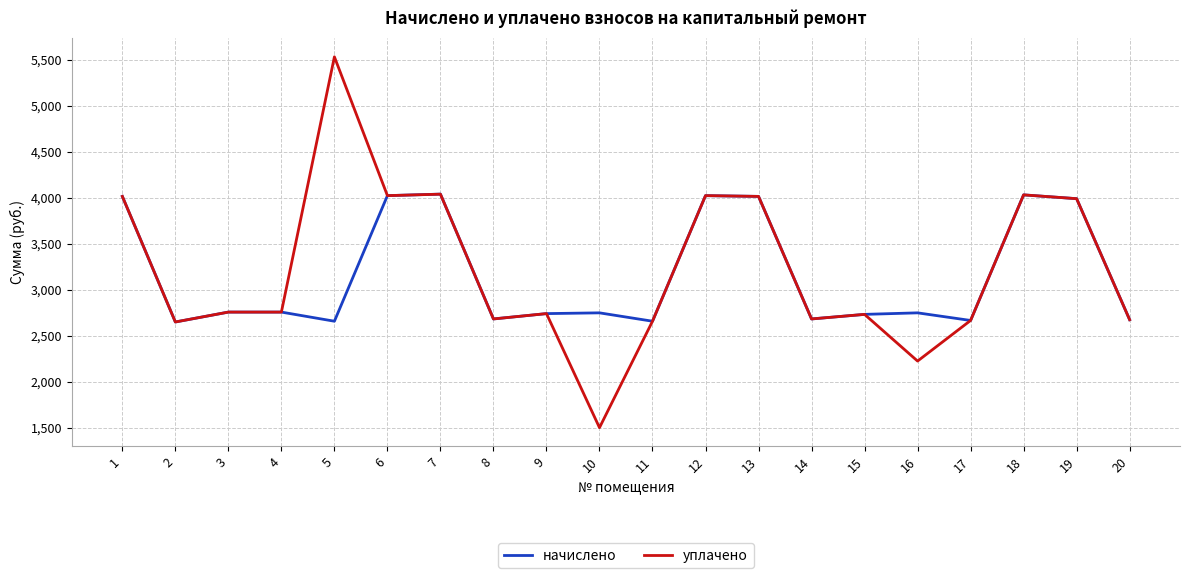

Which series has the widest spread of values?

уплачено